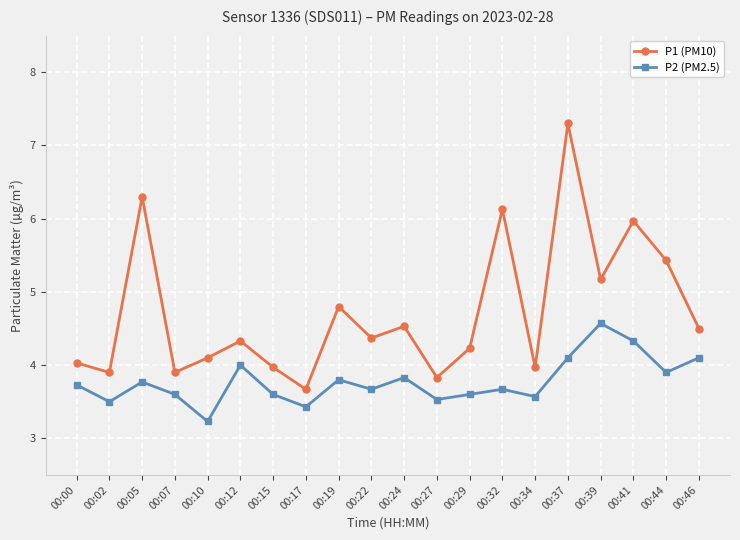

Read the P1 (PM10) value at 00:19.

4.8